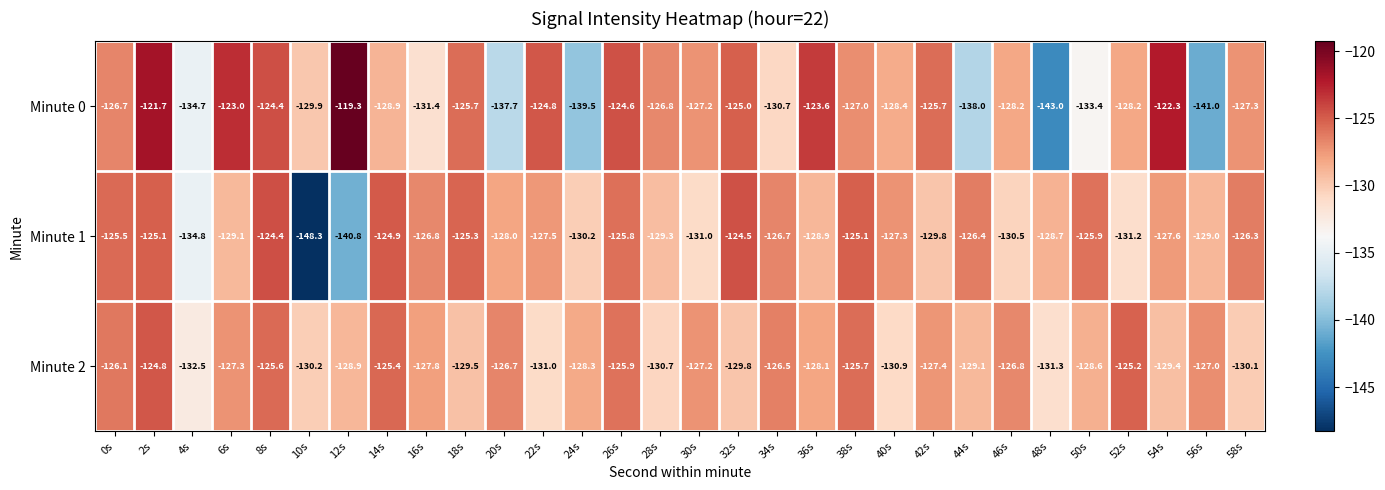

True or false: Minute 1 has a value of -140.8 at 12s.

True